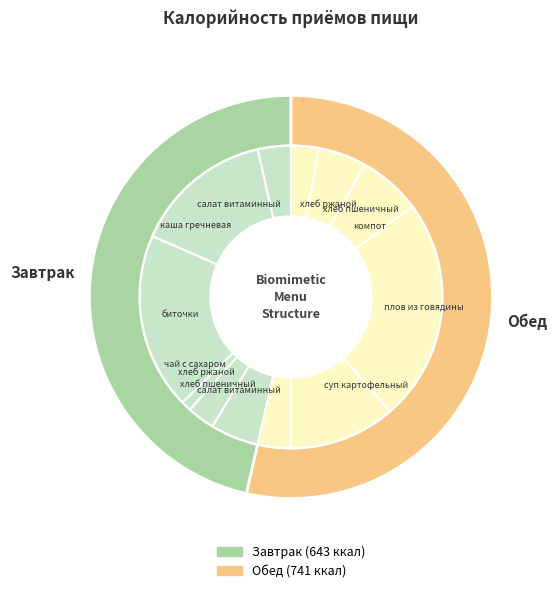

Which category accounts for the majority?

Обед